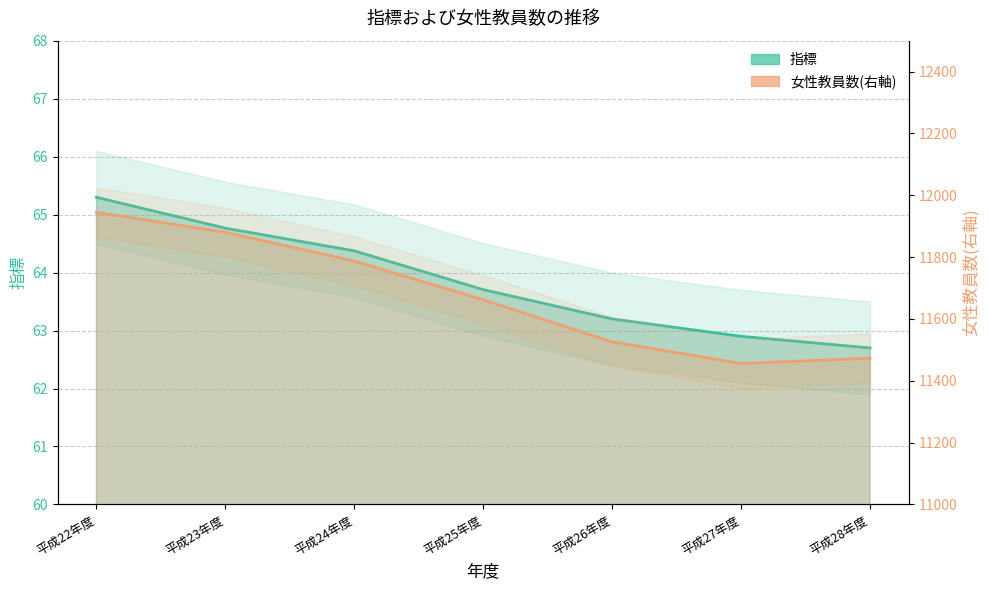

True or false: 指標 and 女性教員数(右軸) cross at least once.

False